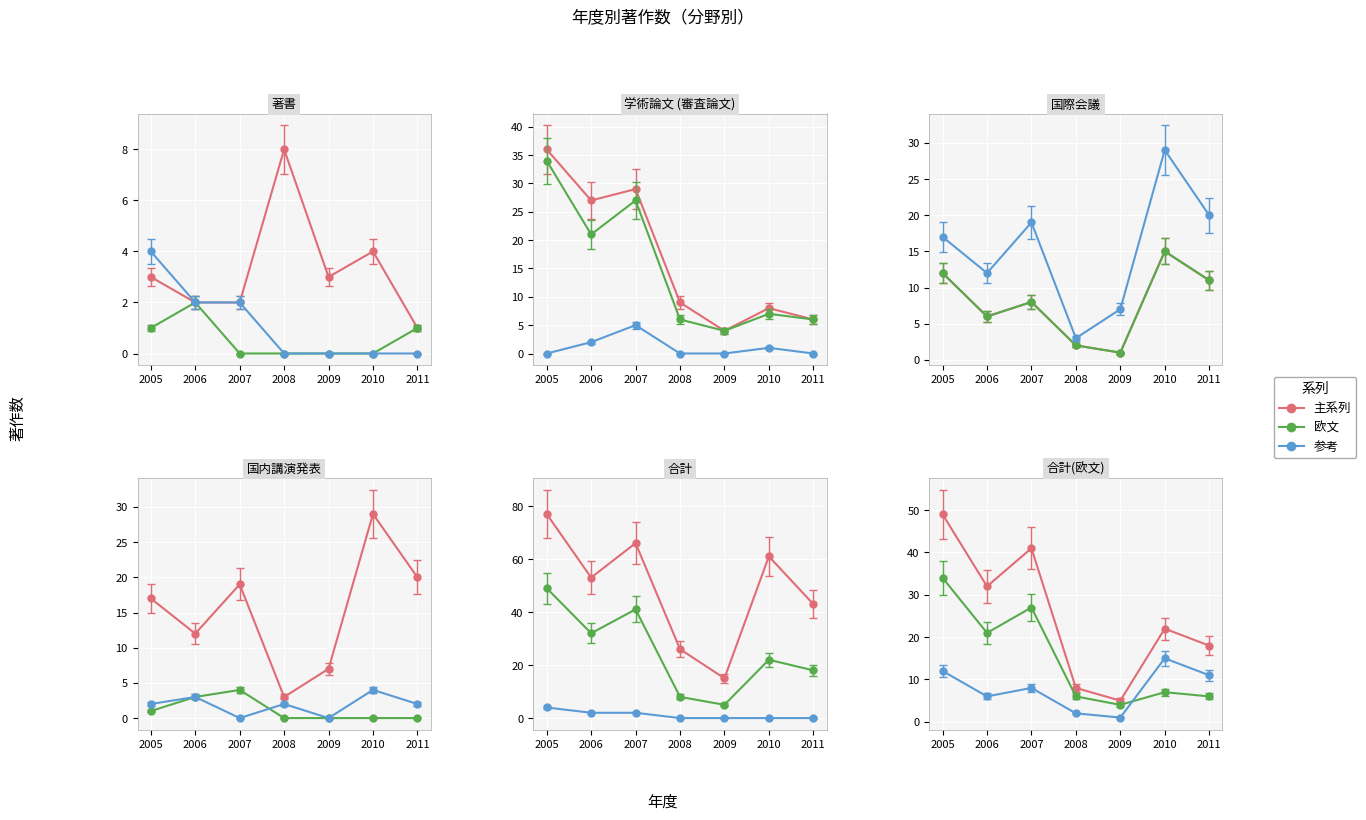

In 著作.著書, how many points are lower than both neighbors (excluding endpoints)?

1